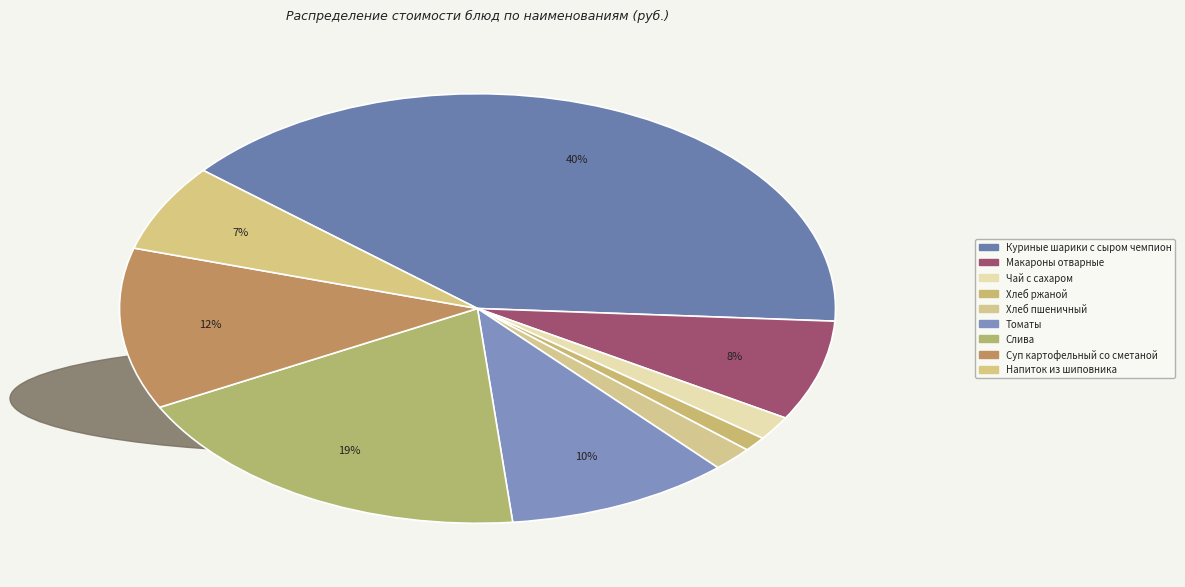

How many segments does this pie chart have?

9